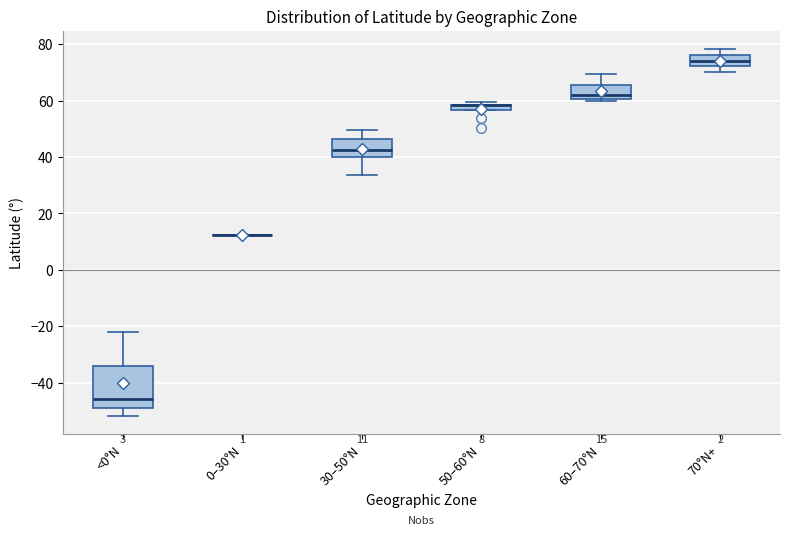

Which box is the tallest, from its lower edge to its upper edge?

<0°N